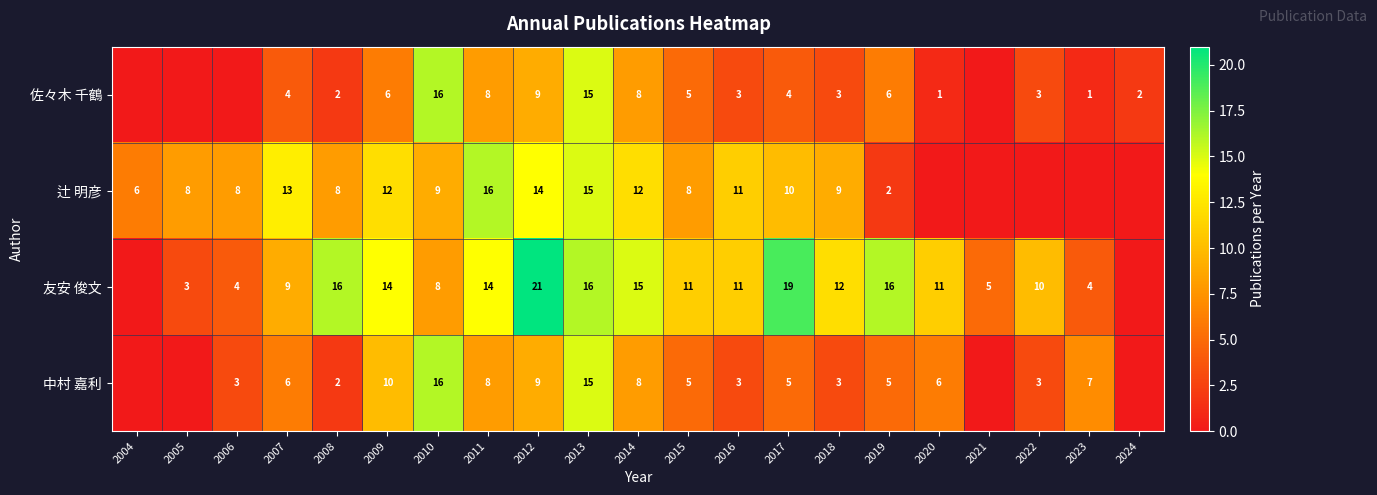

Between 2008 and 2018, which series saw the biggest shift?

友安 俊文